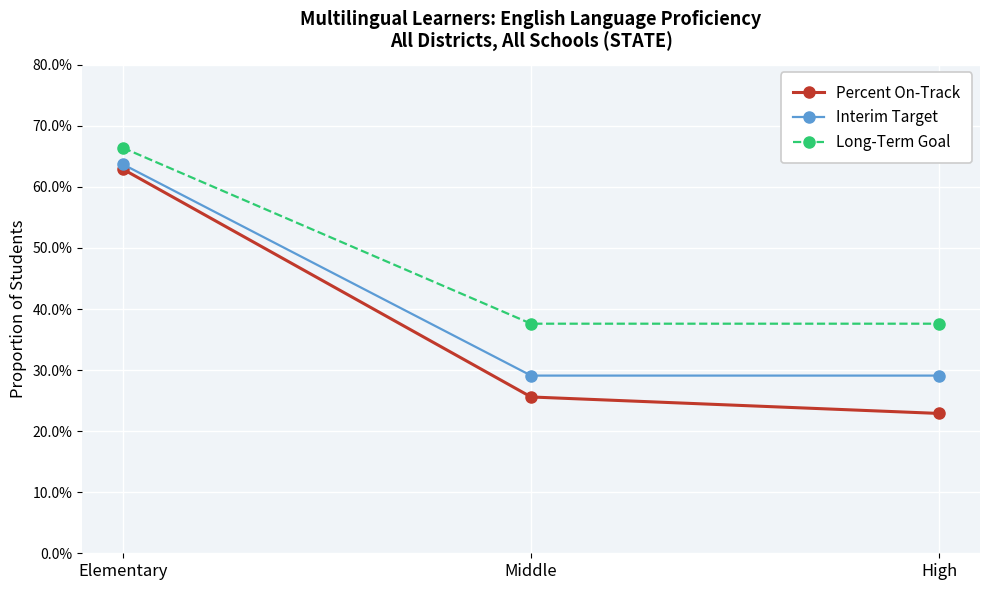

What is the sum of all Percent On-Track values?

1.1